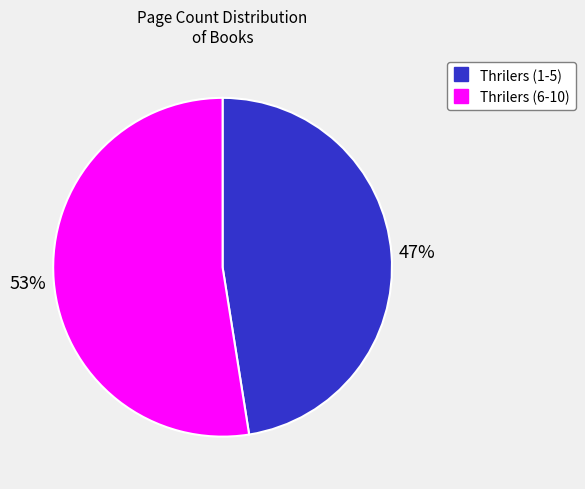

How many segments does this pie chart have?

2